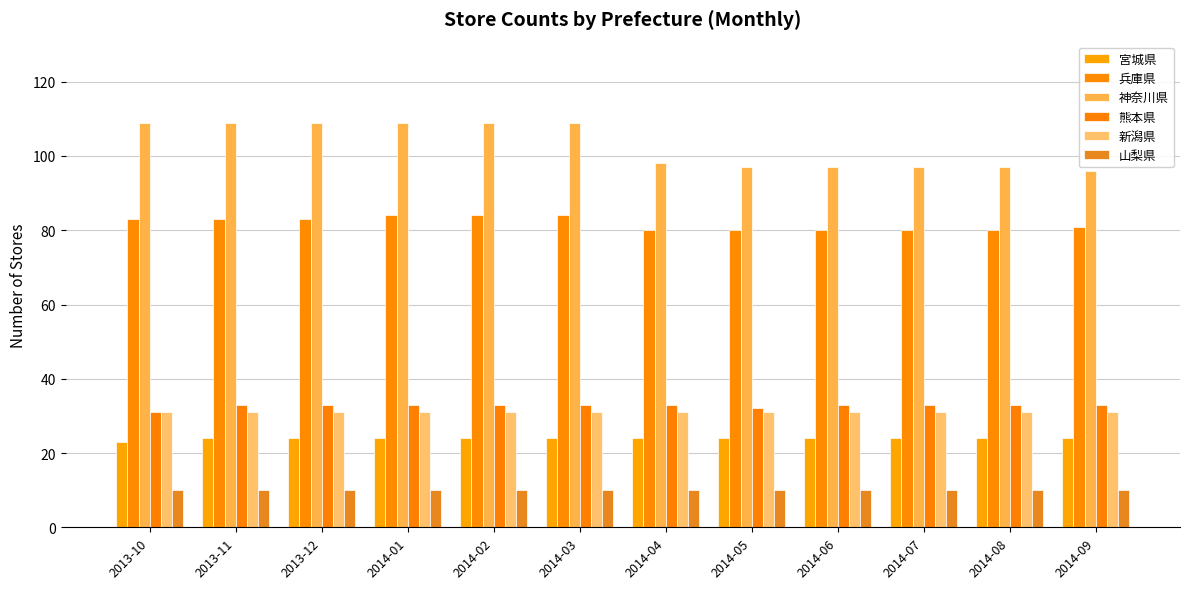

What is the label of the 9th bar from the left?

2014-06